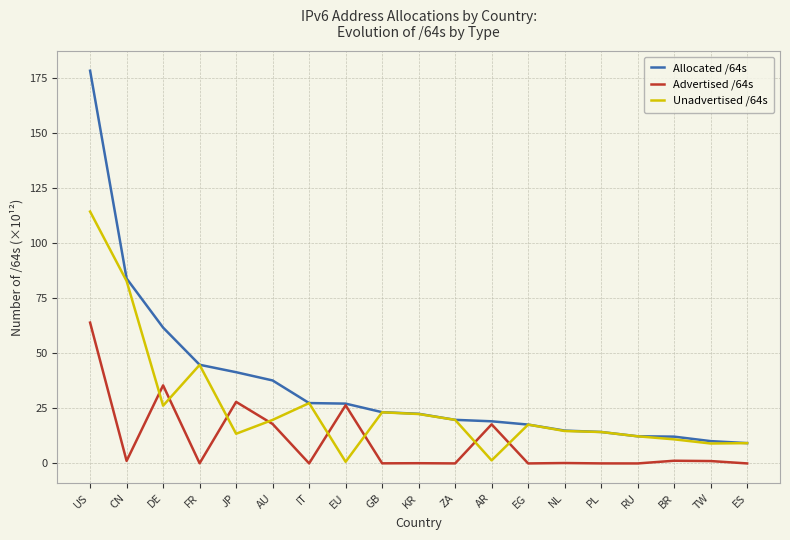

Which series has the largest total across all categories?

Allocated /64s